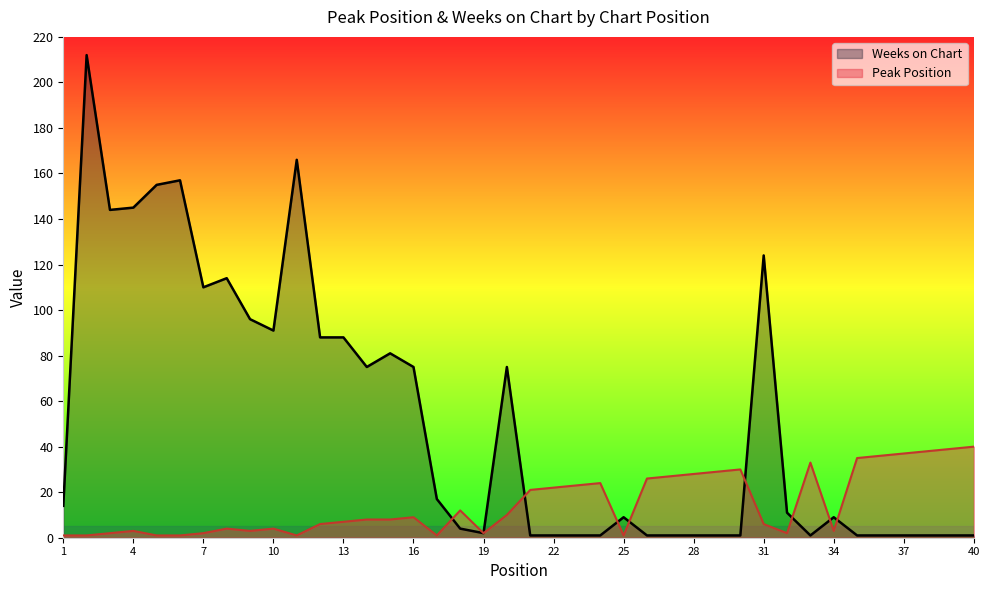

What is the total value across all series at 27?

28